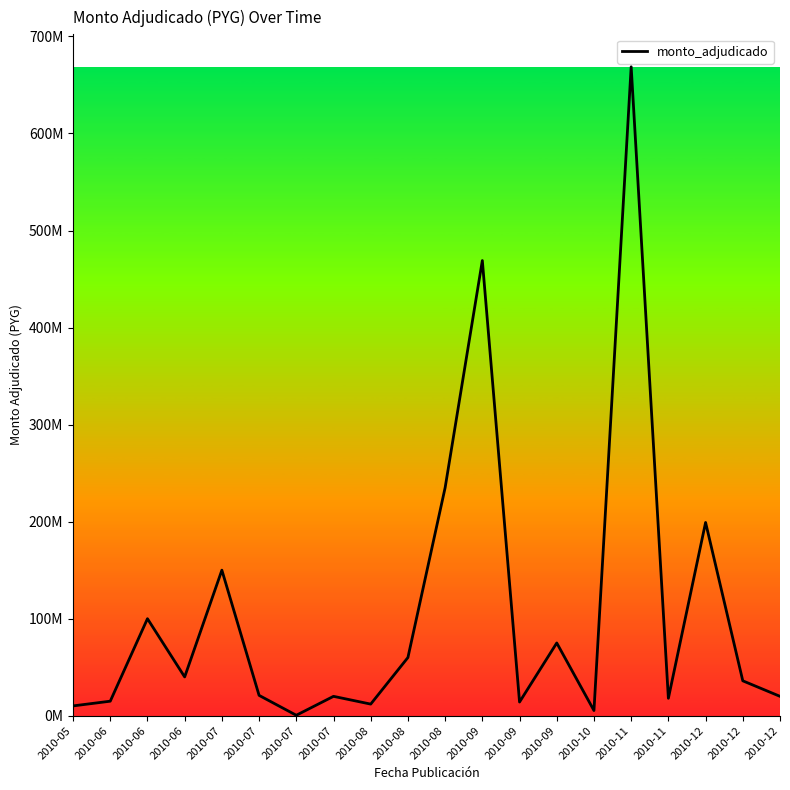

Does the chart have visible grid lines?

No